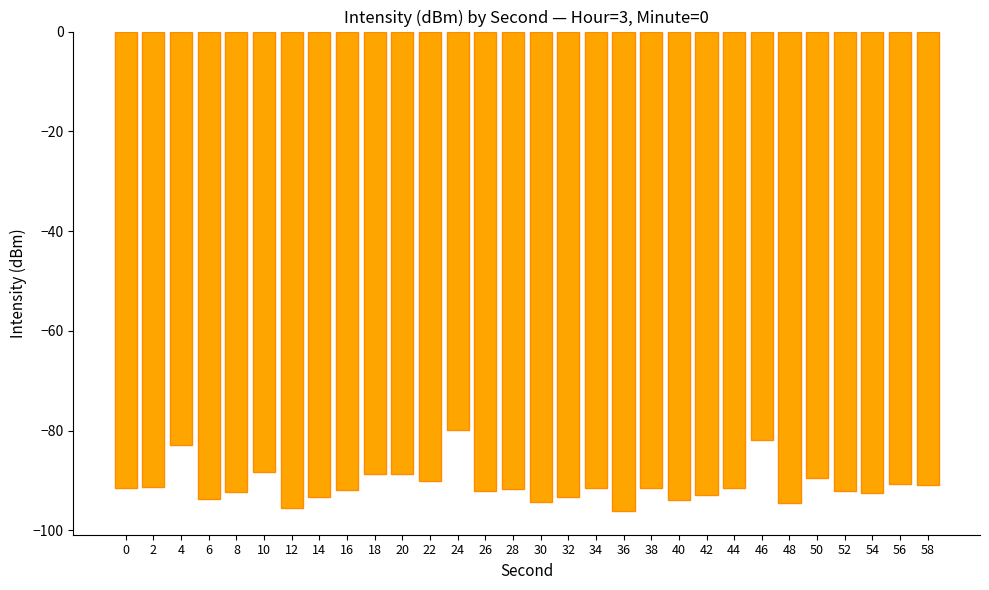

What is the difference between the second highest and second lowest values?

13.7